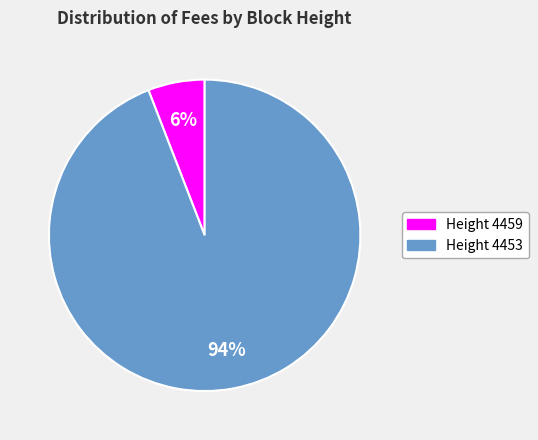

The Height 4459 slice represents 1% of the pie. True or false?

False